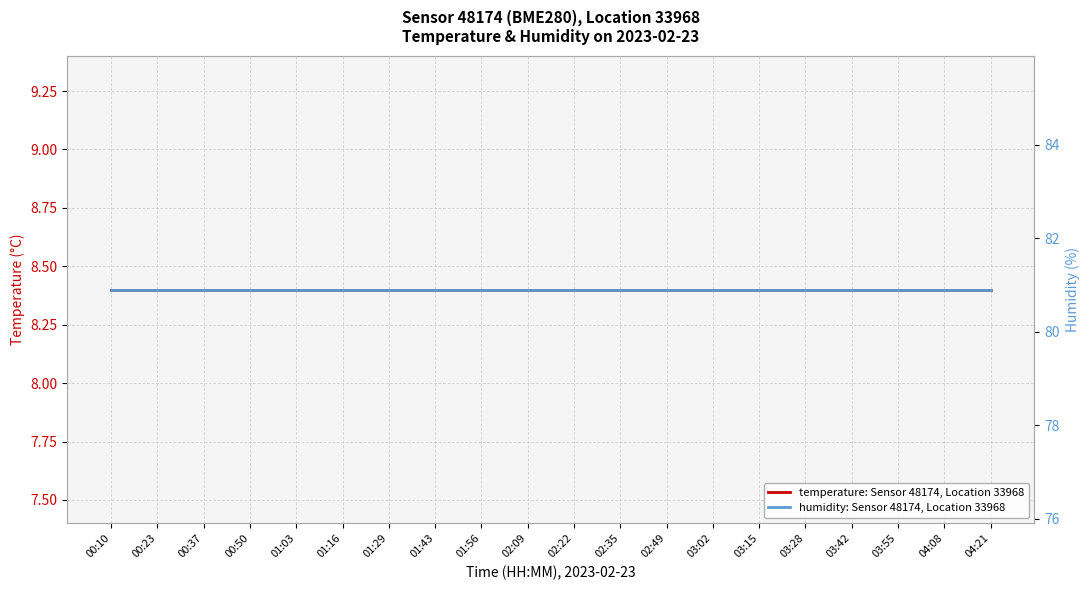

Reading left to right, transcribe all the data shown in this chart.

temperature: Sensor 48174, Location 33968: 8.4	8.4	8.4	8.4	8.4	8.4	8.4	8.4	8.4	8.4	8.4	8.4	8.4	8.4	8.4	8.4	8.4	8.4	8.4	8.4
humidity: Sensor 48174, Location 33968: 80.9	80.9	80.9	80.9	80.9	80.9	80.9	80.9	80.9	80.9	80.9	80.9	80.9	80.9	80.9	80.9	80.9	80.9	80.9	80.9